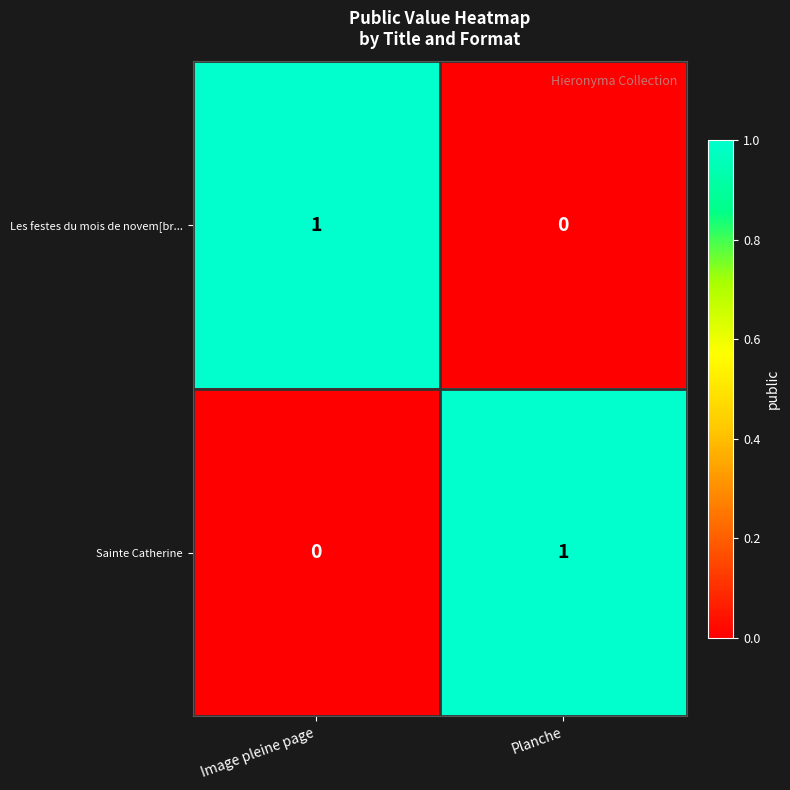

Rank the series at Image pleine page from lowest to highest value.

Sainte Catherine, Les festes du mois de novem[br...